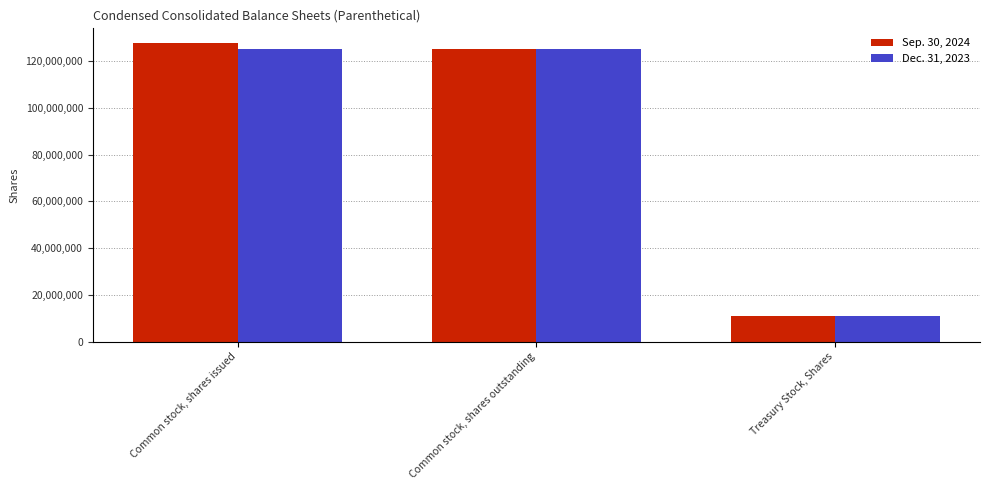

What is the label of the 3rd bar from the left?

Treasury Stock, Shares